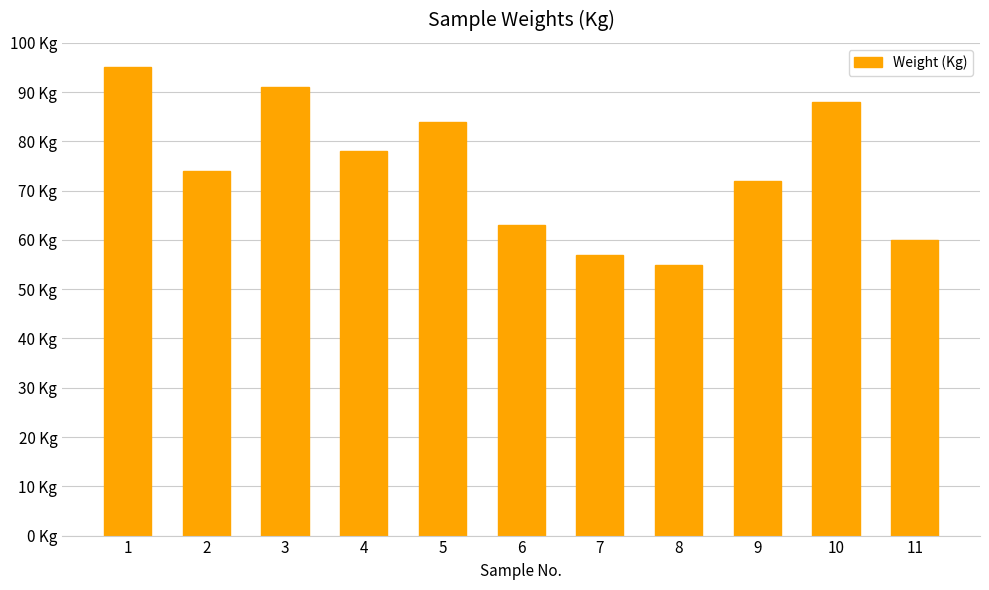

At which category does the chart reach its peak across all series?

1